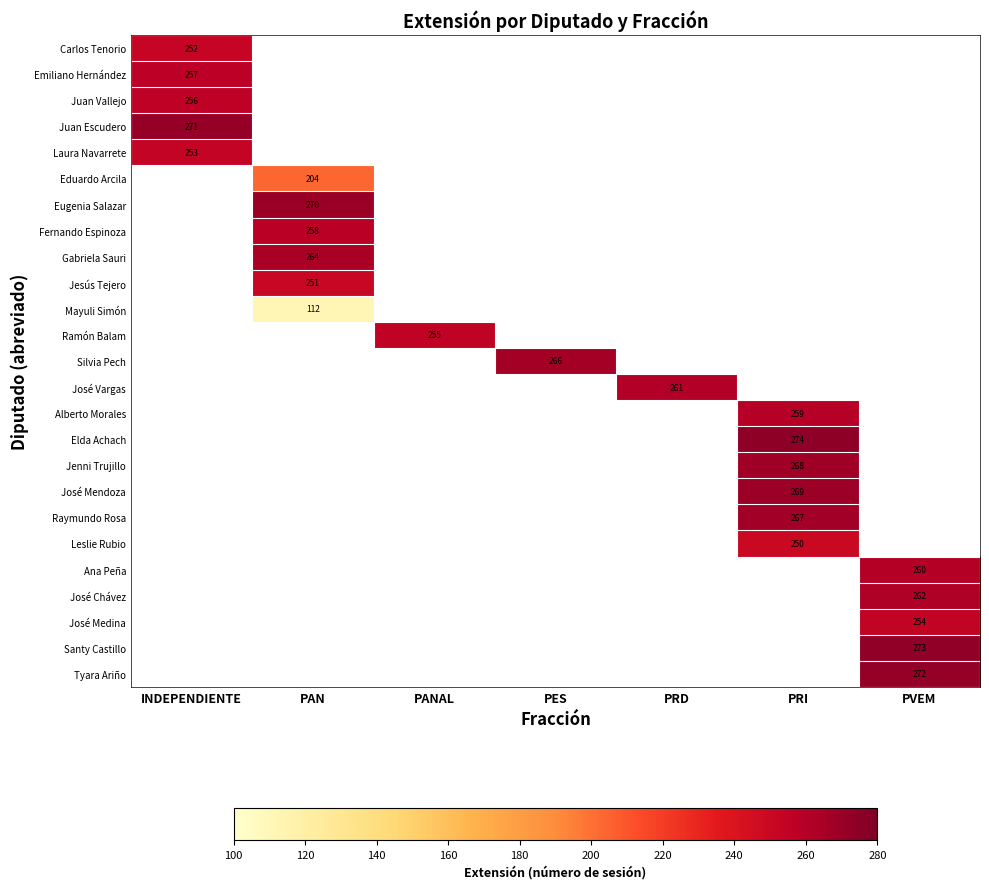

Is it true that Silvia Pech equals 266 at PES?

True